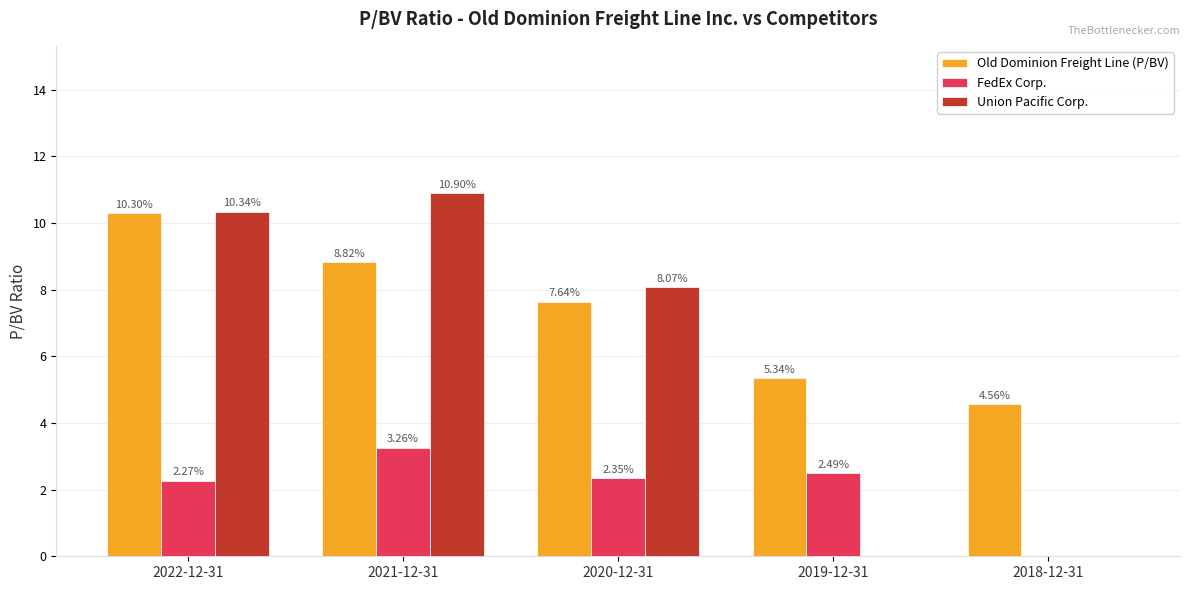

Are the bars horizontal?

No